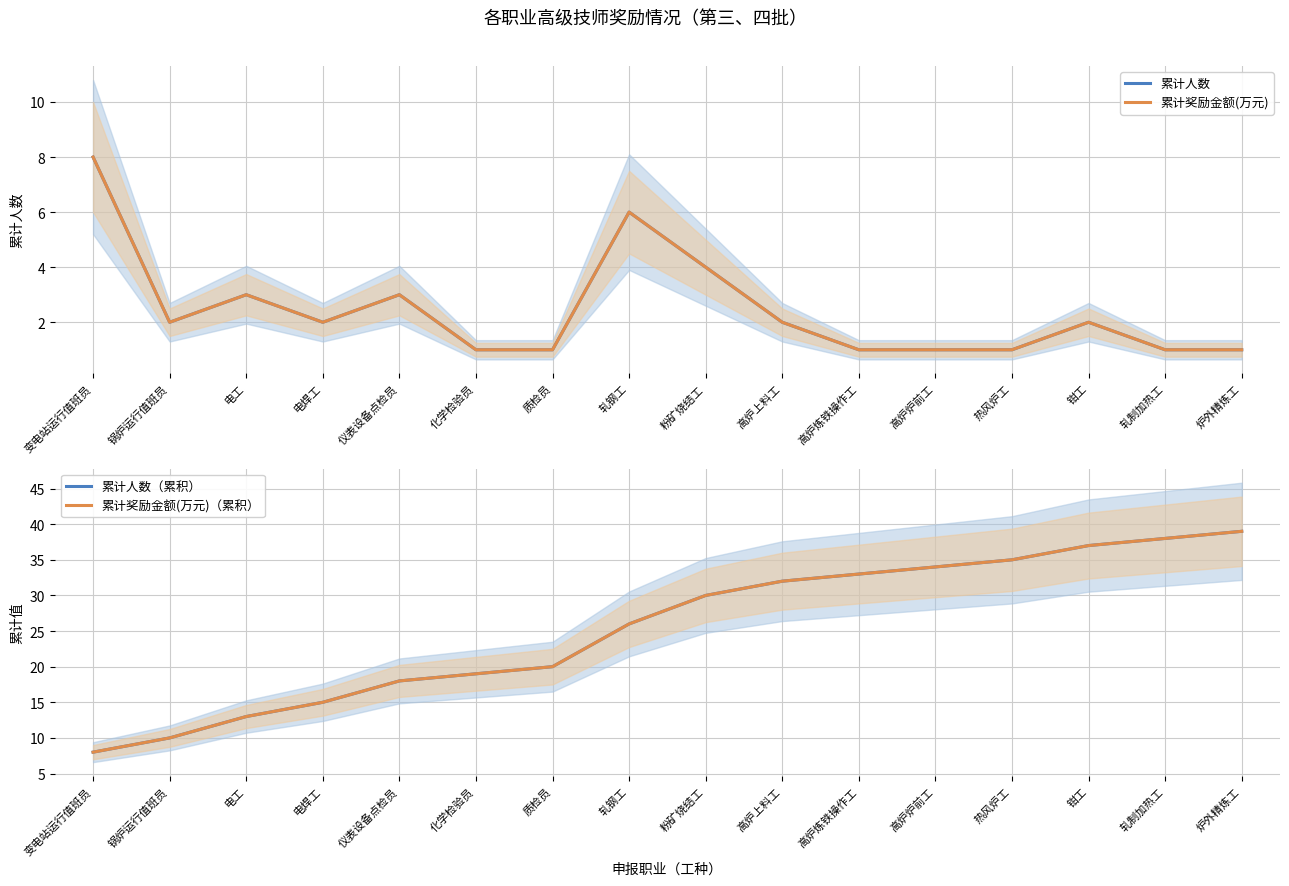

True or false: 累计奖励金额(万元)（累积） and 累计人数 intersect in this chart.

False